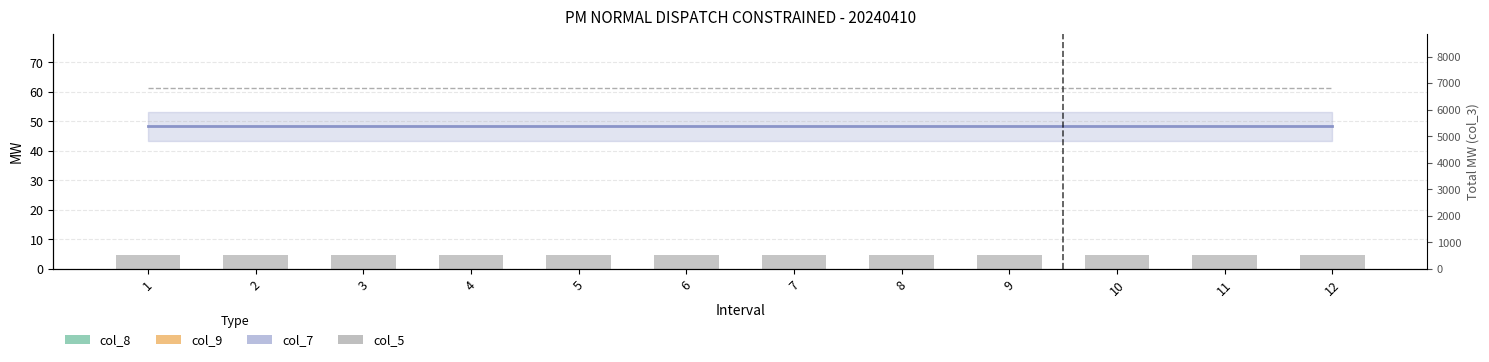

What is the maximum value for col_5?

4.7